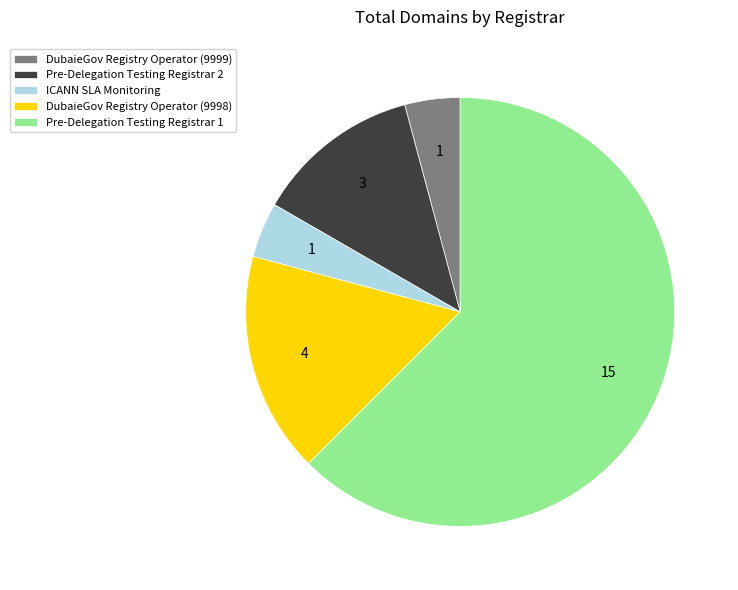

How many slices are in this pie chart?

5